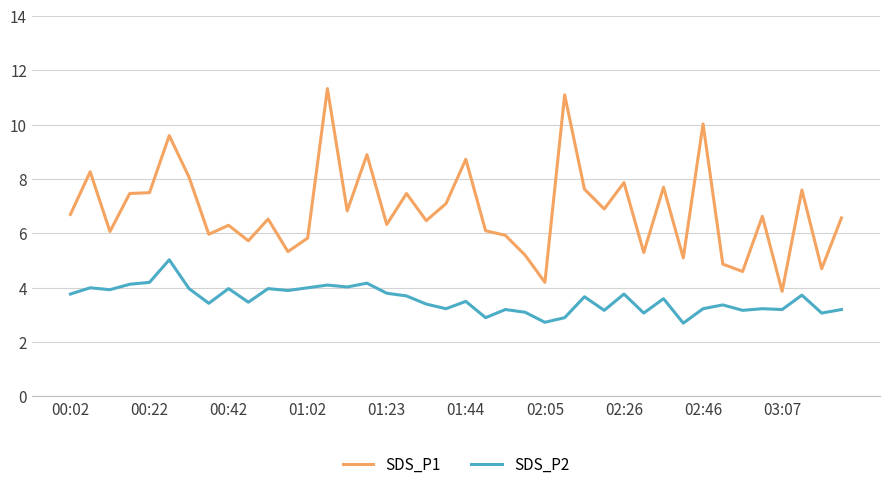

True or false: SDS_P1 and SDS_P2 cross at least once.

False